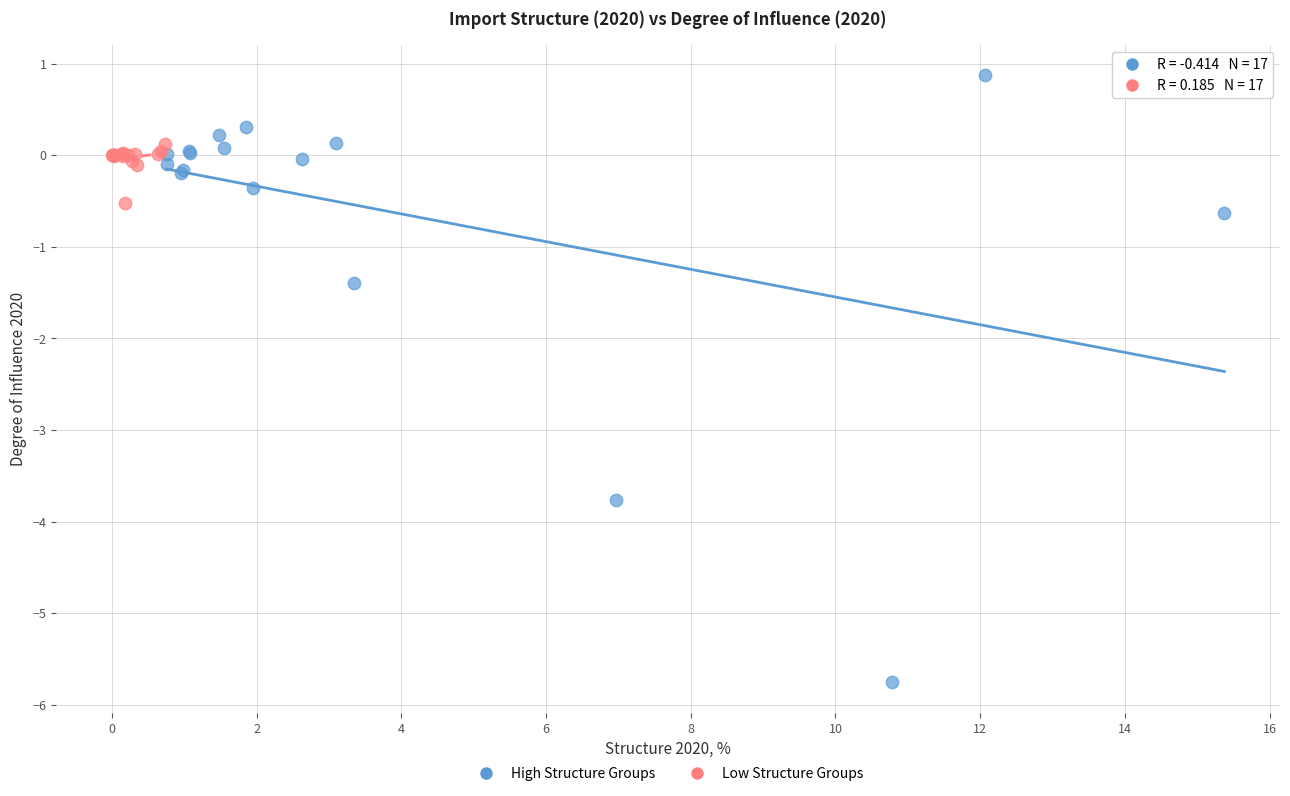

What are all the series names shown in the legend?

High Structure Groups, Low Structure Groups